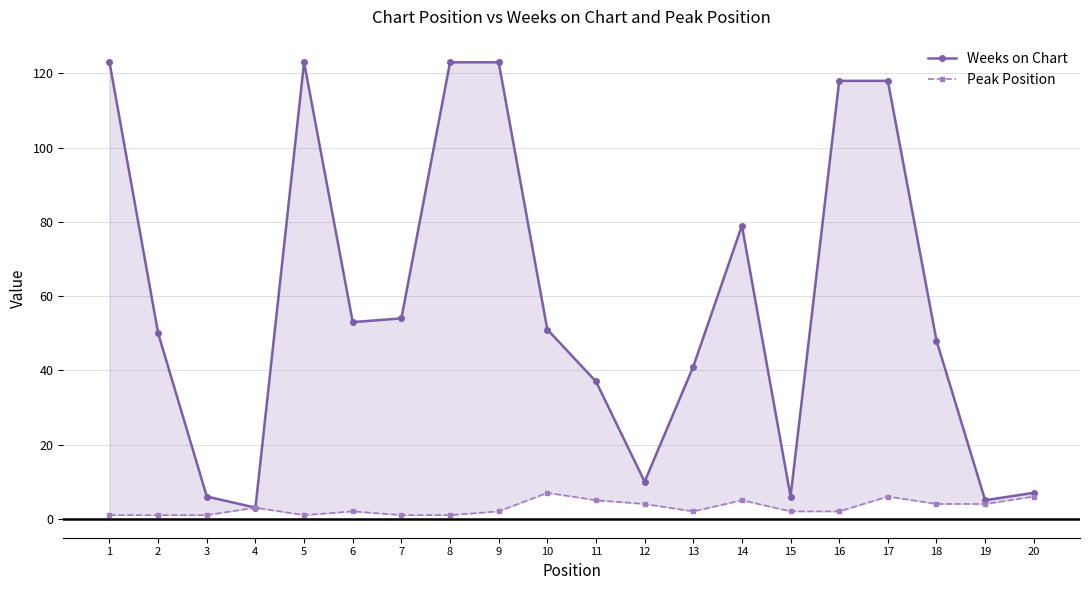

How many lines are shown in the chart?

2